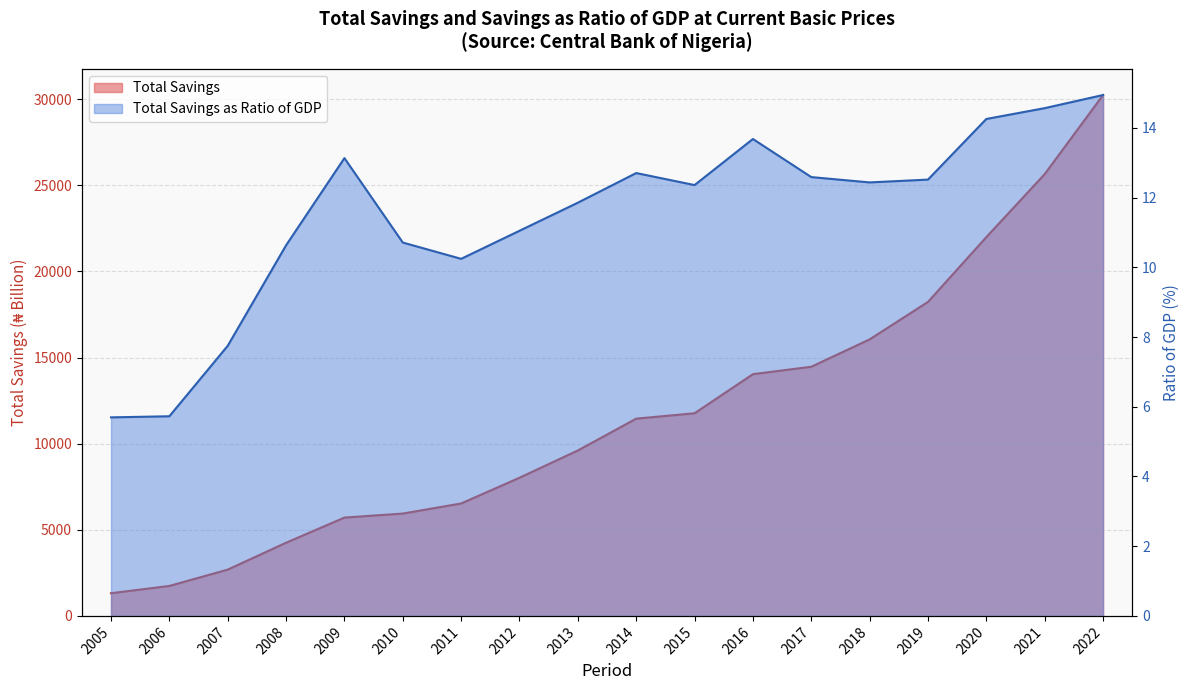

At which category is the sum across all series the highest?

2022